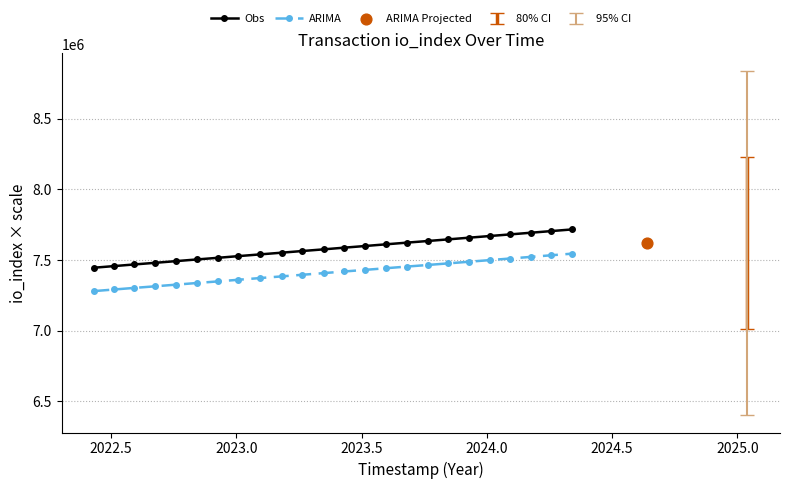

Which series contains the lowest Y value?

ARIMA